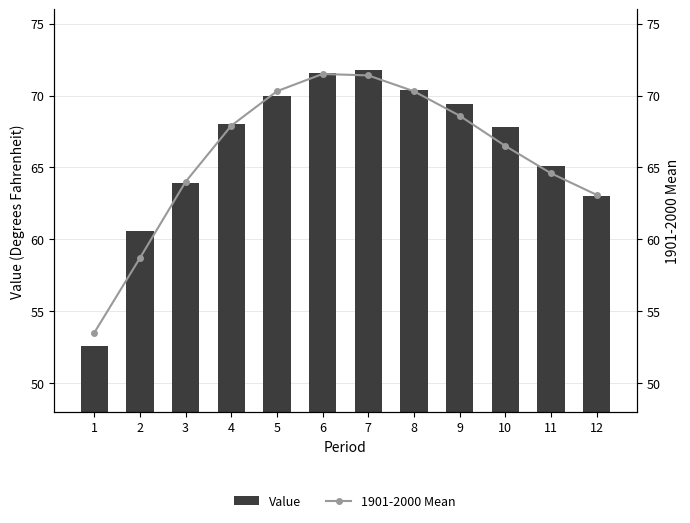

Is the value of Value at 9 greater than the value of 1901-2000 Mean at 4?

Yes